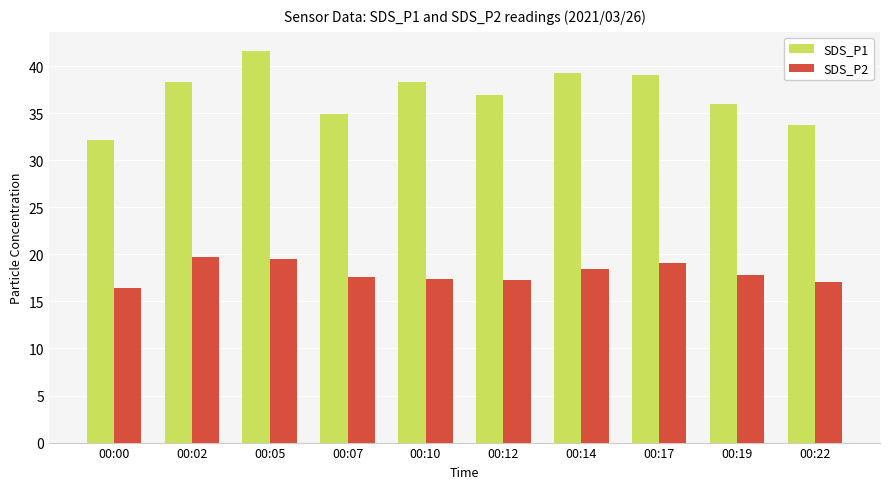

What is the minimum value shown in the chart?

16.4